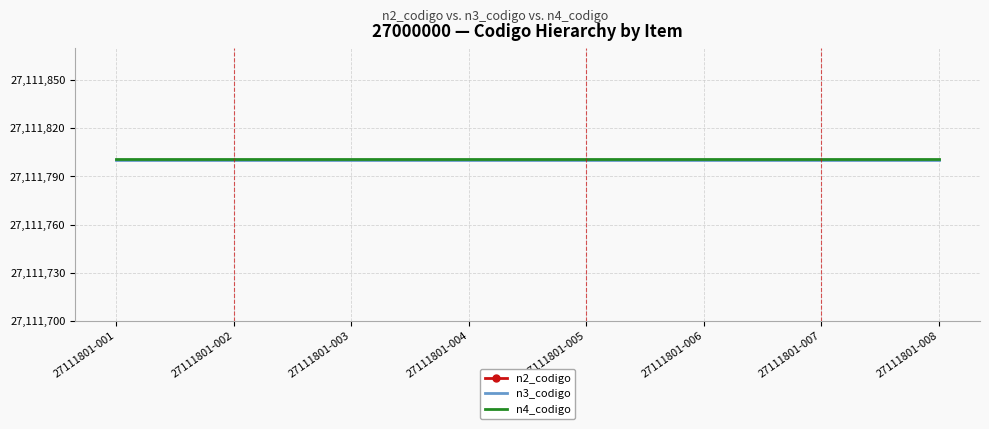

Reading left to right, what are all the values shown in this chart?

n2_codigo: 27111801-001=27110000	27111801-002=27110000	27111801-003=27110000	27111801-004=27110000	27111801-005=27110000	27111801-006=27110000	27111801-007=27110000	27111801-008=27110000
n3_codigo: 27111801-001=27111800	27111801-002=27111800	27111801-003=27111800	27111801-004=27111800	27111801-005=27111800	27111801-006=27111800	27111801-007=27111800	27111801-008=27111800
n4_codigo: 27111801-001=27111801	27111801-002=27111801	27111801-003=27111801	27111801-004=27111801	27111801-005=27111801	27111801-006=27111801	27111801-007=27111801	27111801-008=27111801